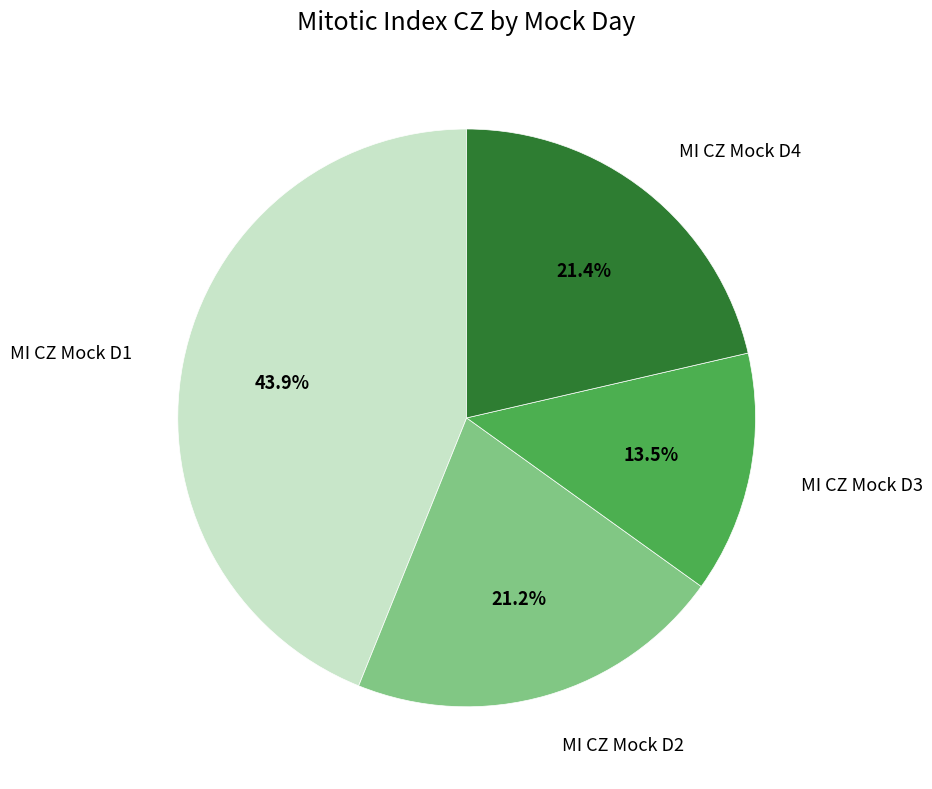

Is there any slice that represents more than half of the pie?

No